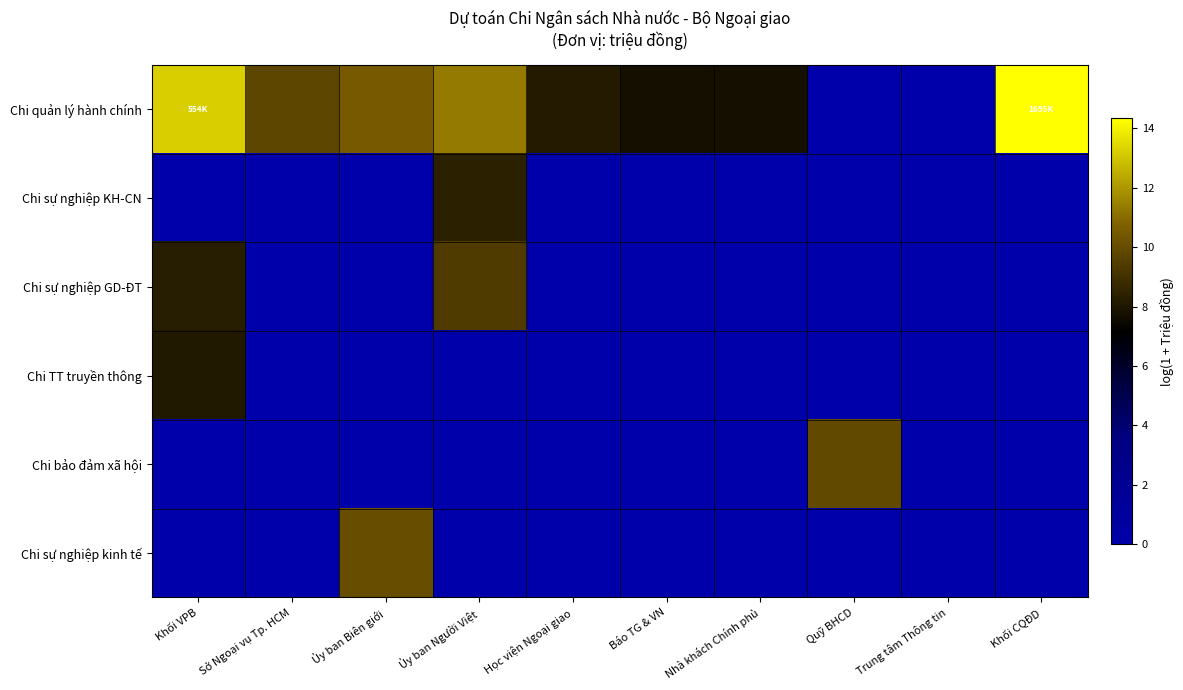

Rank the series at Báo TG & VN from lowest to highest value.

Chi sự nghiệp KH-CN, Chi sự nghiệp GD-ĐT, Chi TT truyền thông, Chi bảo đảm xã hội, Chi sự nghiệp kinh tế, Chi quản lý hành chính